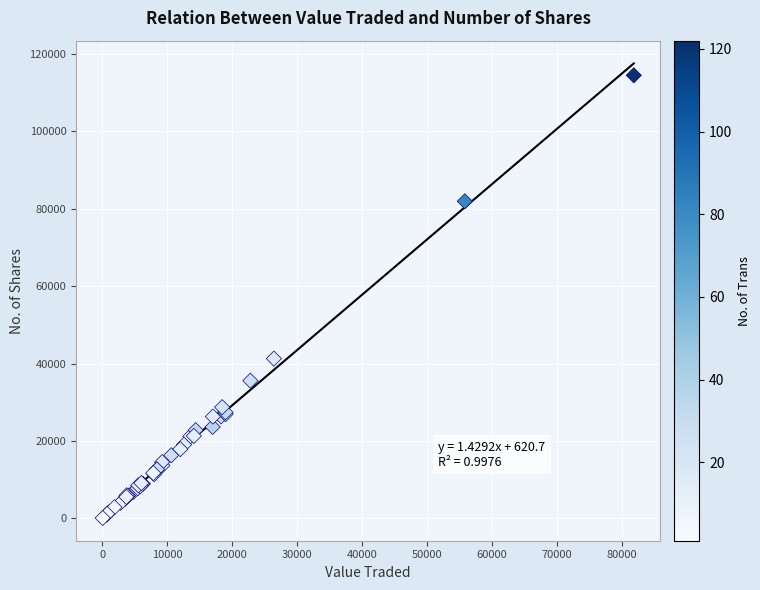

What Y value in the scatter plot is closest to 57273?

41269